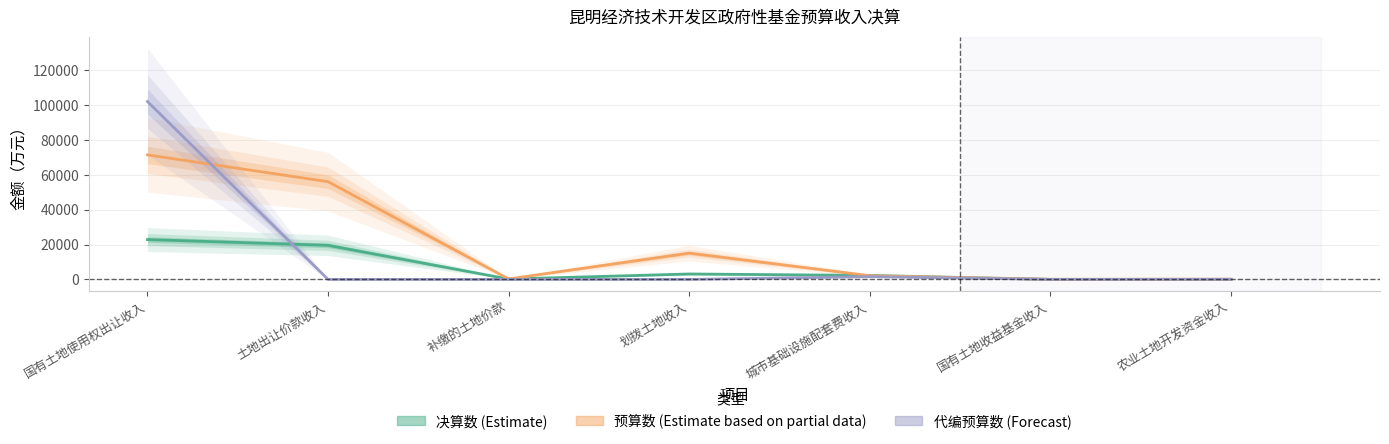

What is the value of the 预算数 (Estimate based on partial data) point at the 3rd from the left?

280